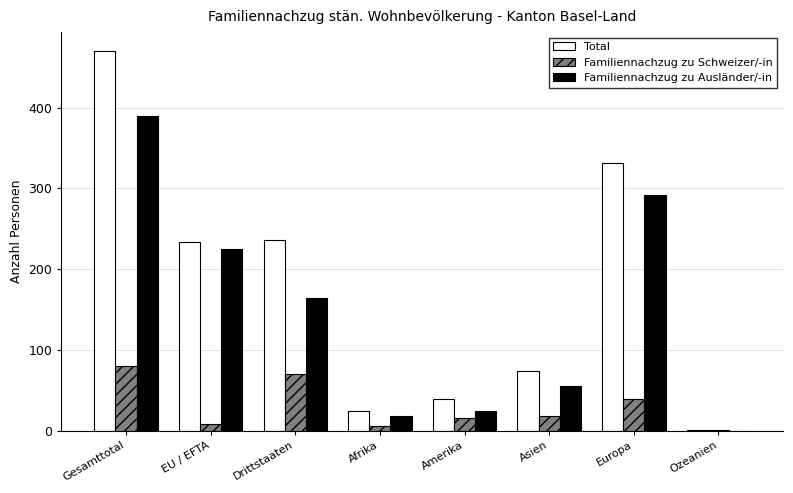

The Familiennachzug zu Ausländer/-in series shows 390 at Gesamttotal. True or false?

True